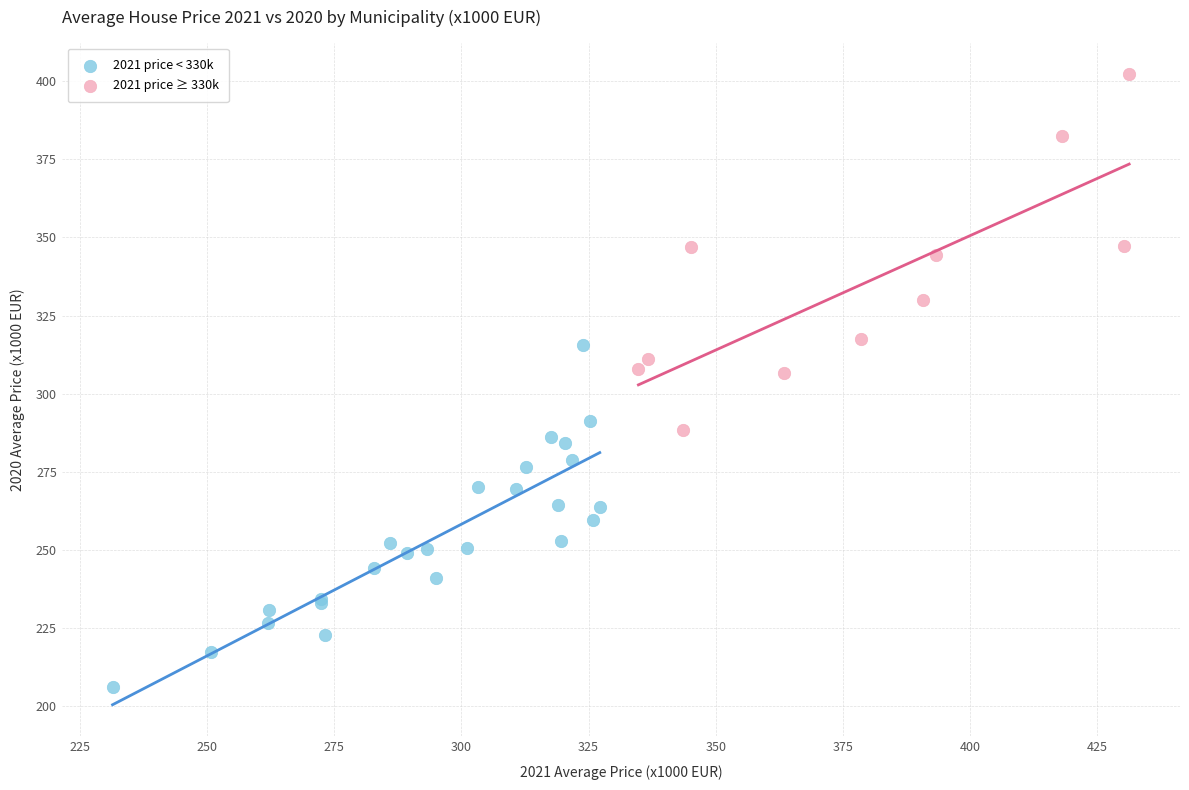

Which series reaches the minimum Y coordinate?

2021 price < 330k